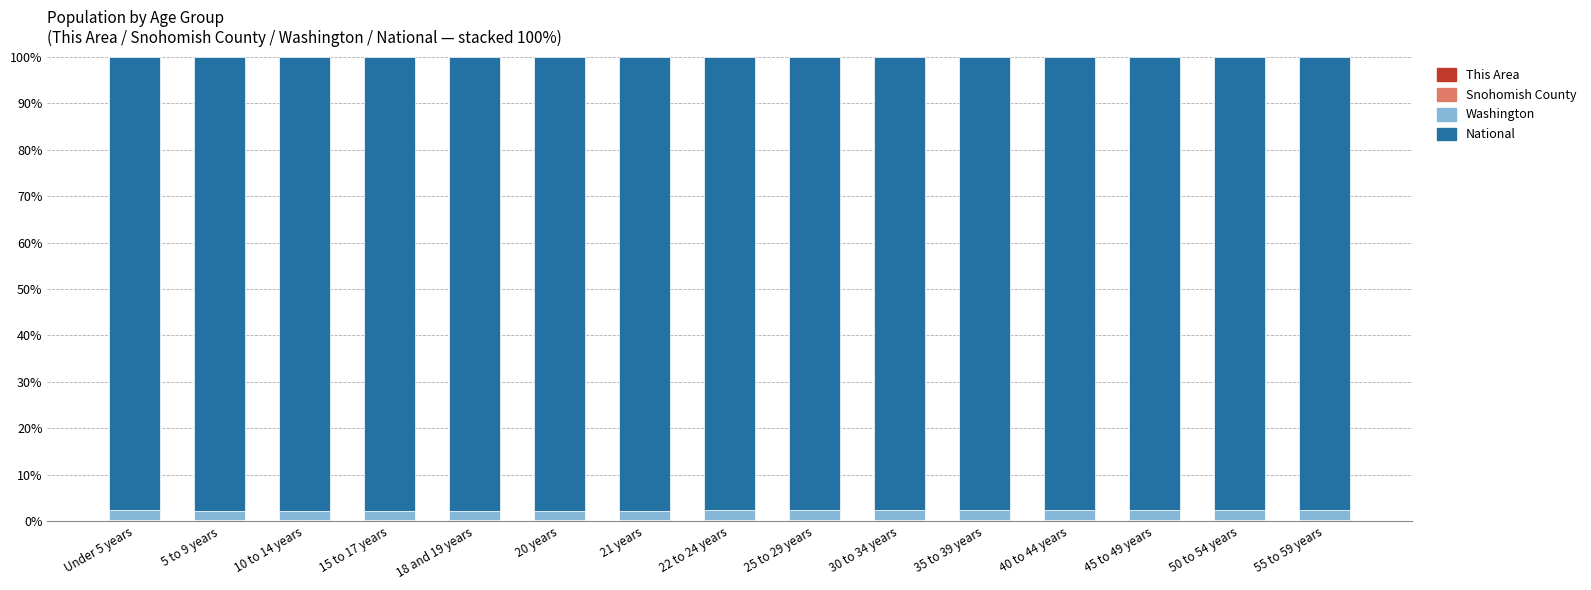

The value of Washington at 55 to 59 years is 2.2. True or false?

True